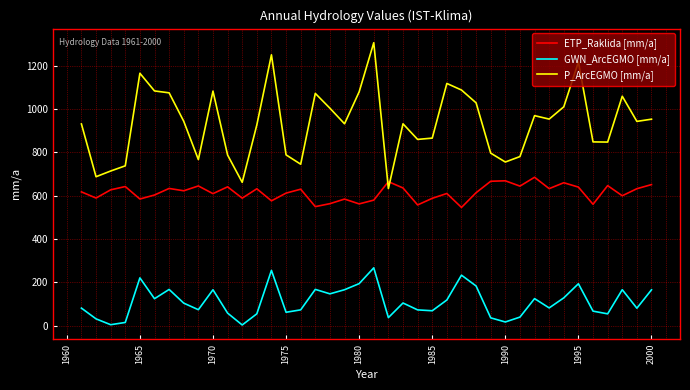

Rank the series by their maximum value, from highest to lowest.

P_ArcEGMO [mm/a], ETP_Raklida [mm/a], GWN_ArcEGMO [mm/a]